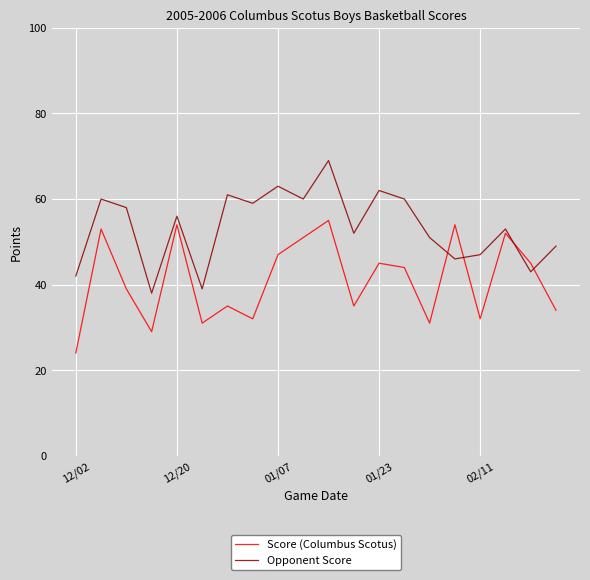

How many series are shown in this chart?

2